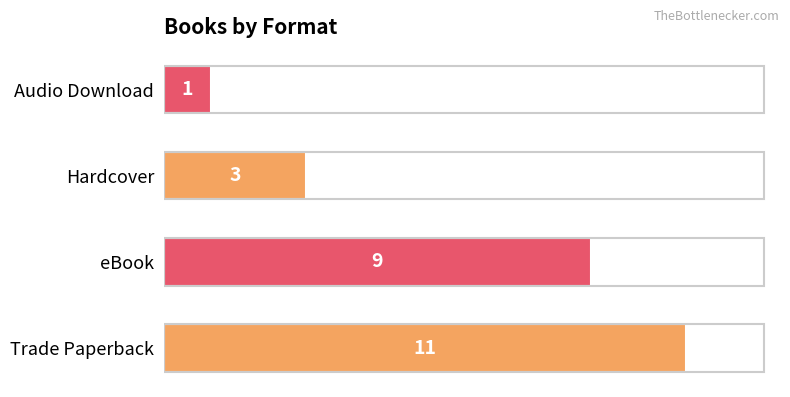

Reading top to bottom, what are all the values shown in this chart?

1	3	9	11